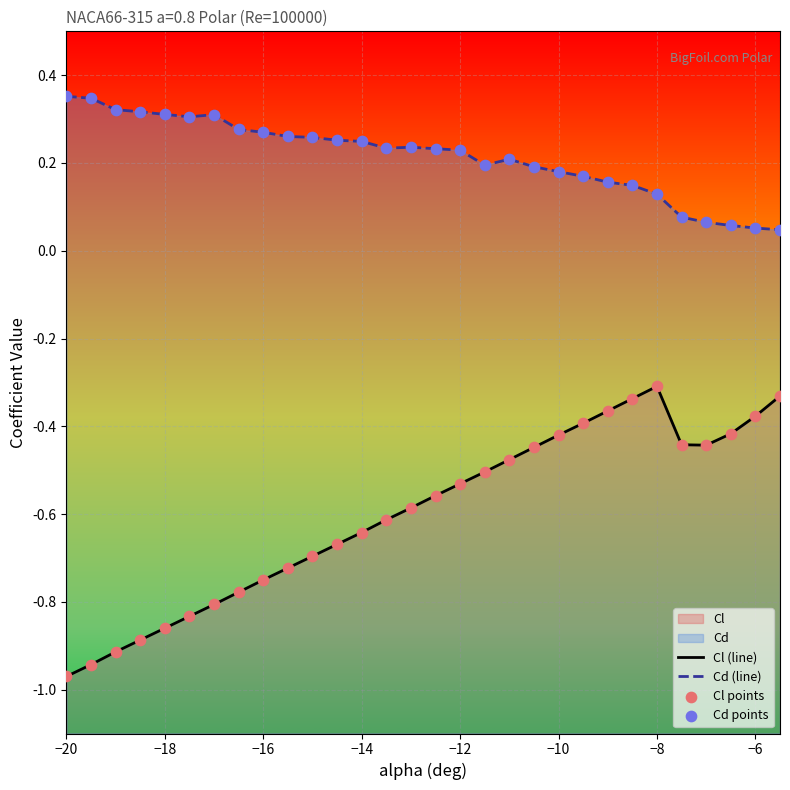

Which series contains the lowest Y value?

Cl (line)